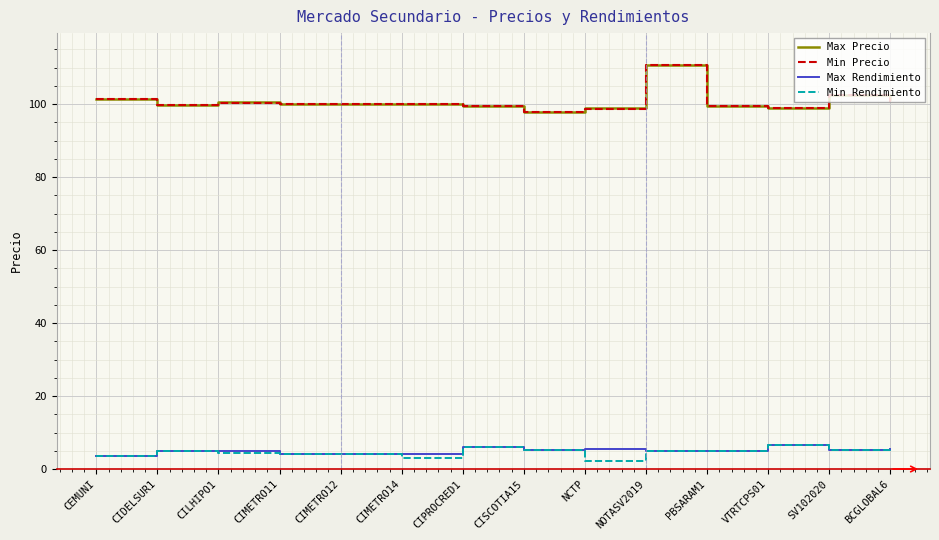

The value of Min Rendimiento at CIMETRO11 is 4.0. True or false?

True